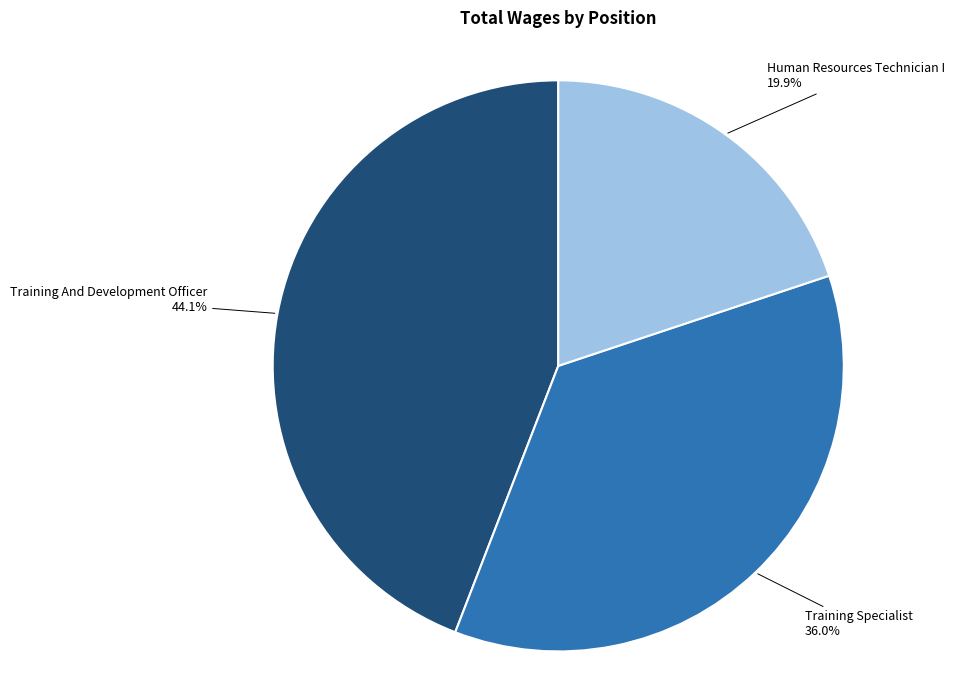

How many slices are in this pie chart?

3